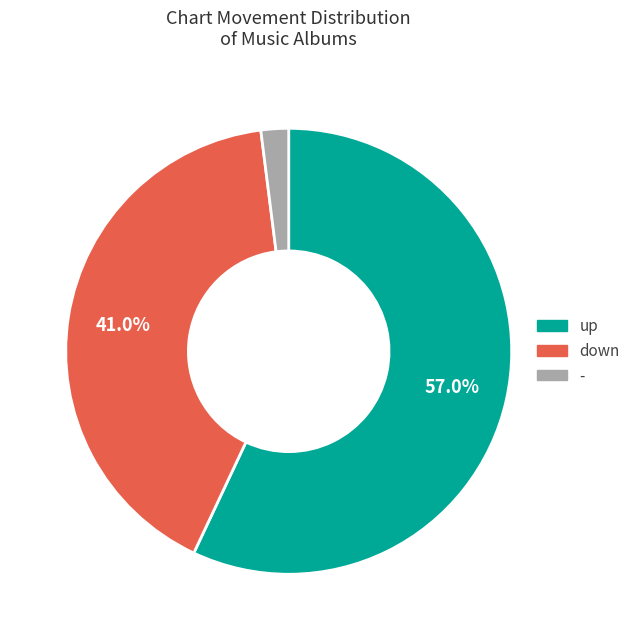

Is it true that down is 41% of the pie?

True